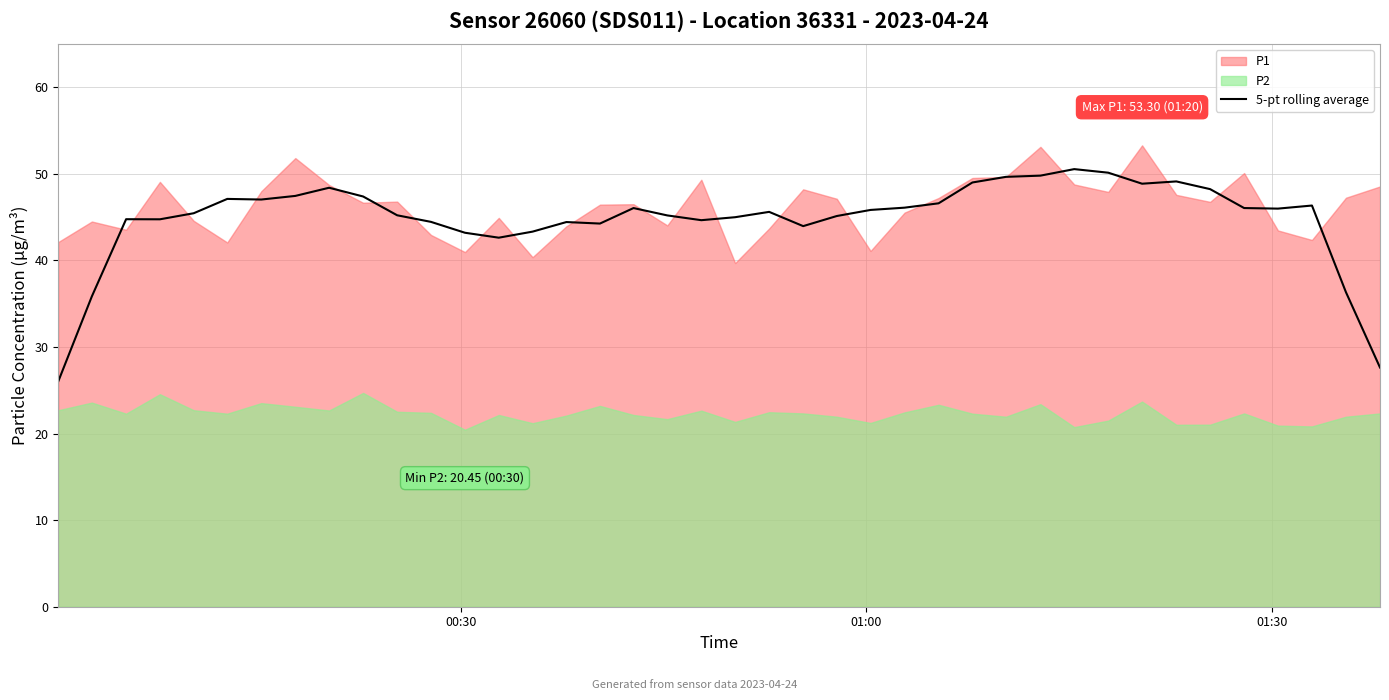

What is the sum of all values?

1793.8